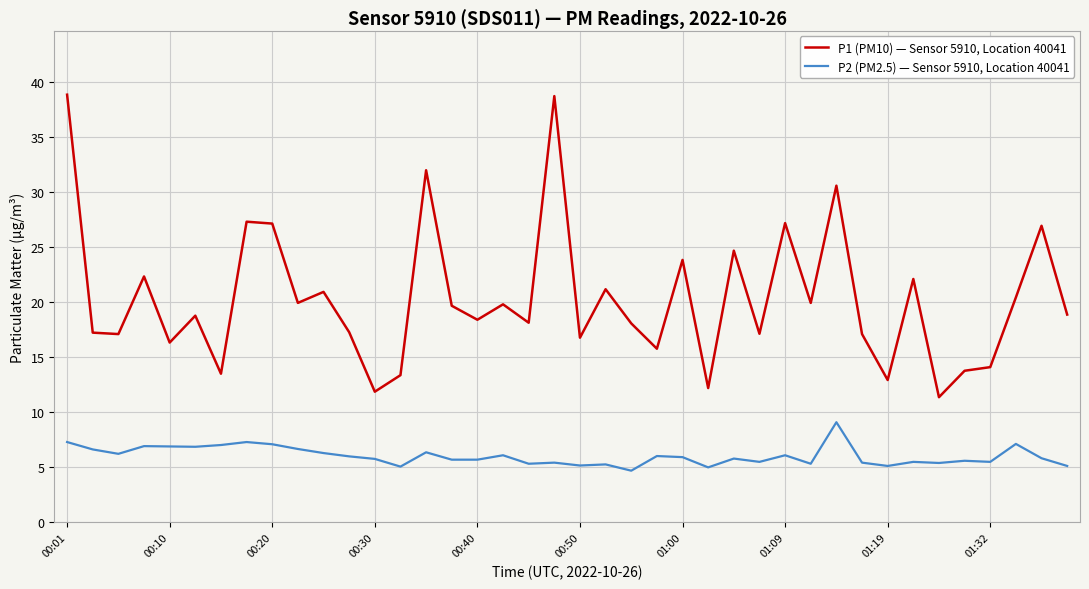

What is the difference between the maximum and minimum values in the P1 (PM10) — Sensor 5910, Location 40041 series?

27.5